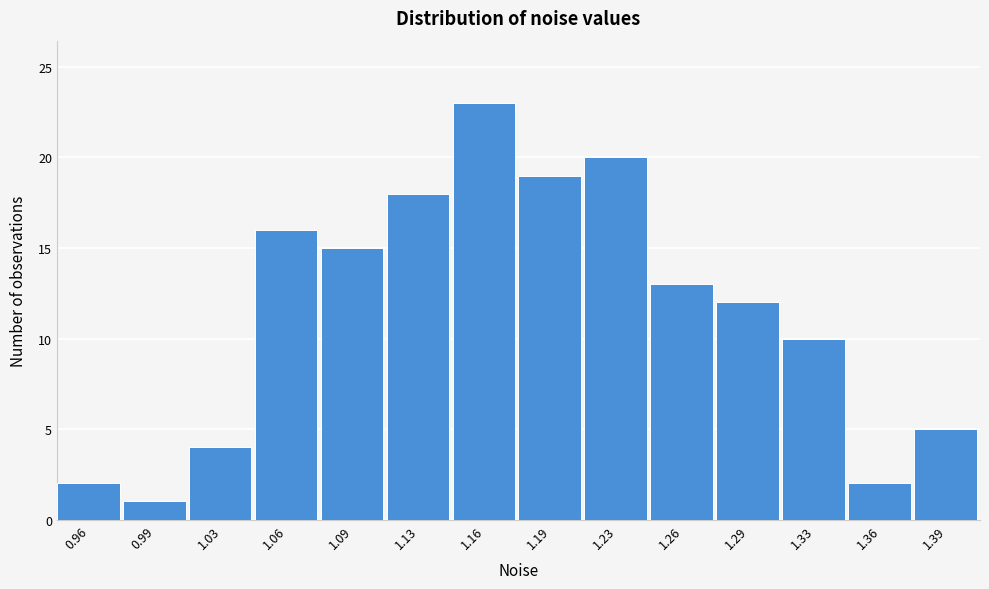

Reading left to right, what are all the values shown in this chart?

2	1	4	16	15	18	23	19	20	13	12	10	2	5